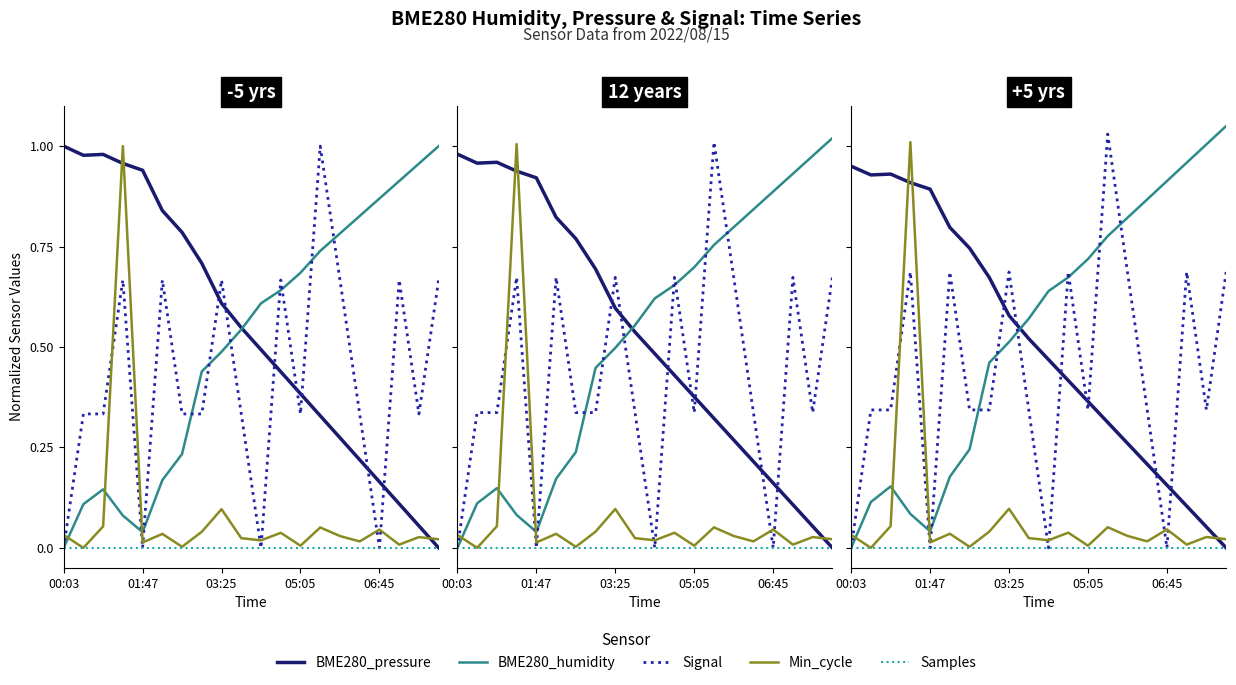

How many lines are shown in the chart?

5